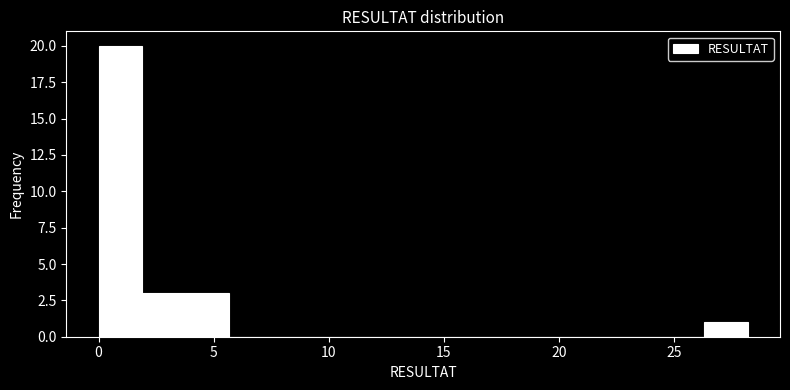

Read against the x-axis, roughly where is the centre of the tallest bar?

1.0